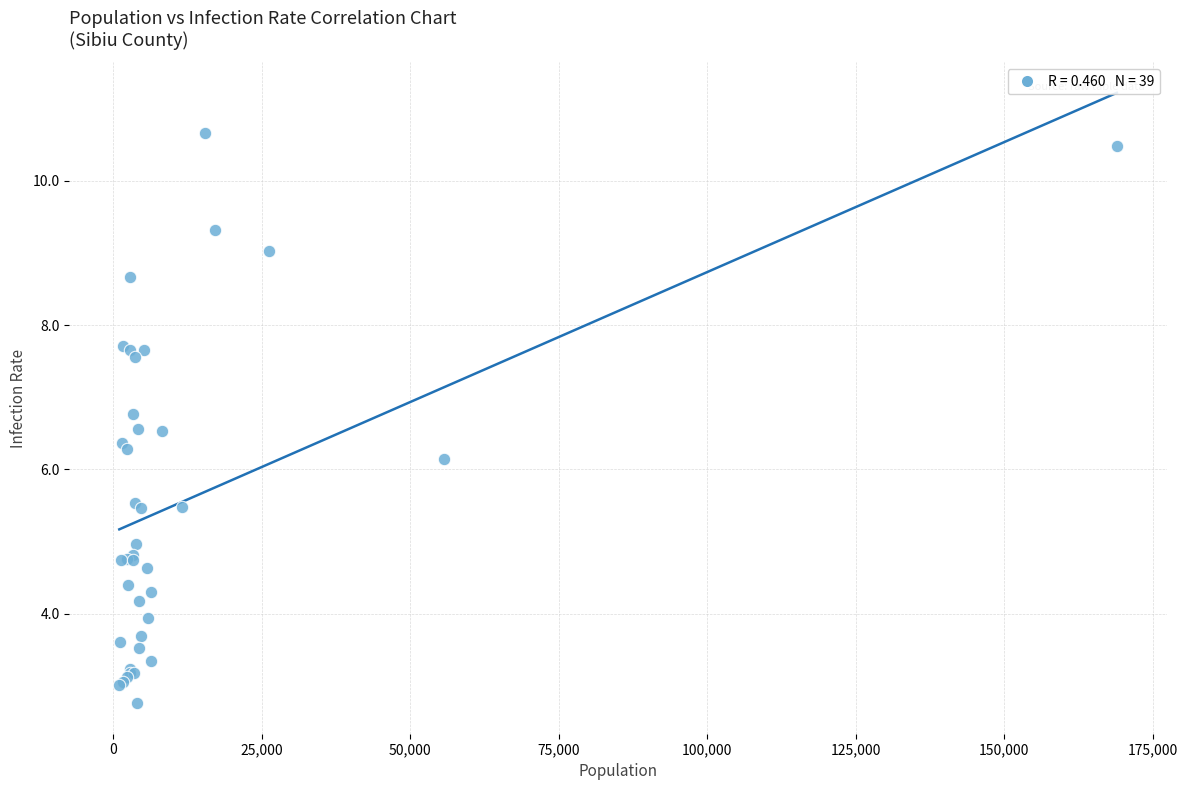

What Y value in the scatter plot is closest to 6?

6.1